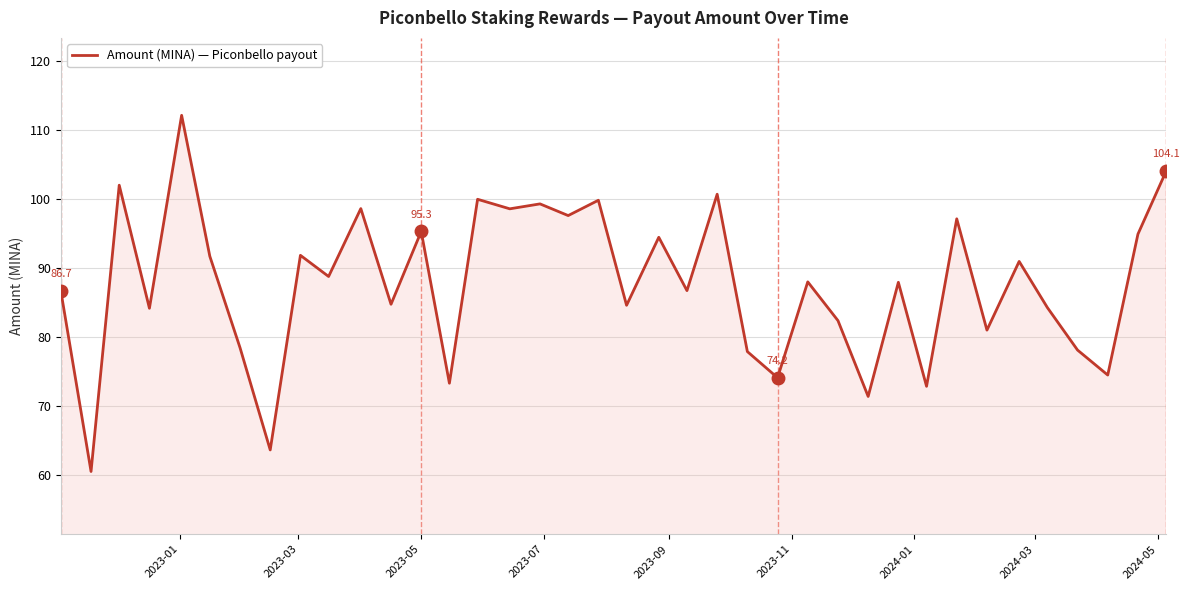

What is the difference between the maximum and minimum values?

51.6